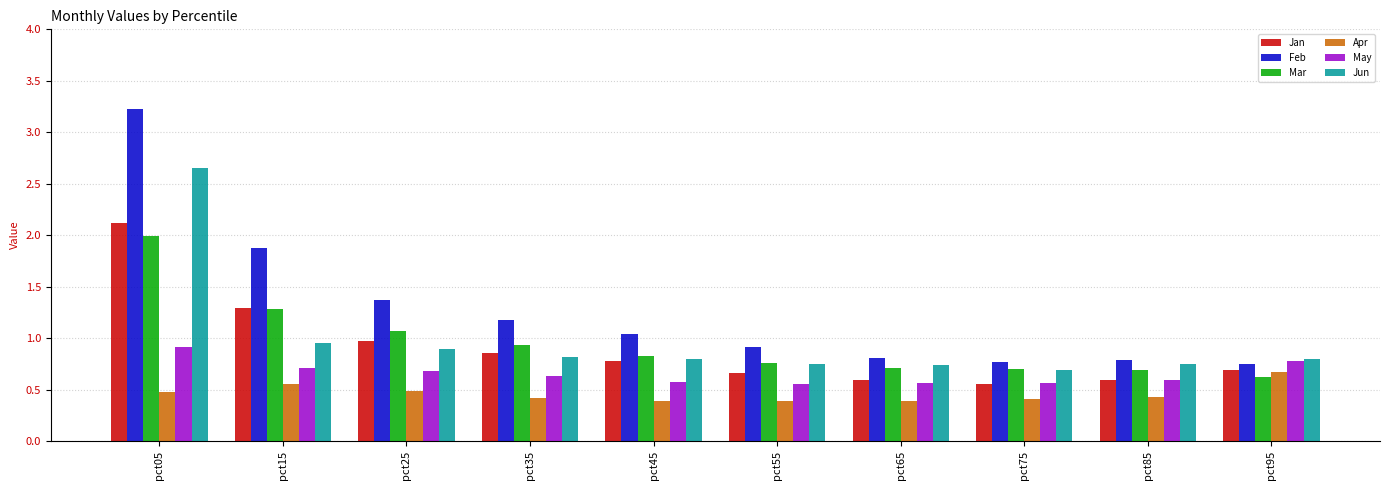

True or false: May has a value of 0.5 at pct55.

True